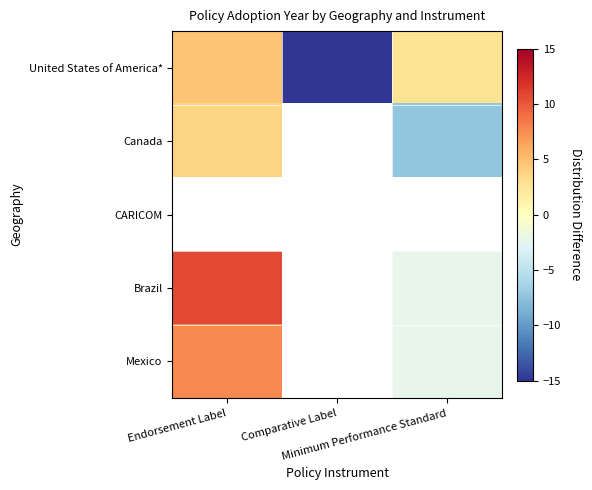

Rank the series at Minimum Performance Standard from lowest to highest value.

Canada, CARICOM, Brazil, Mexico, United States of America*